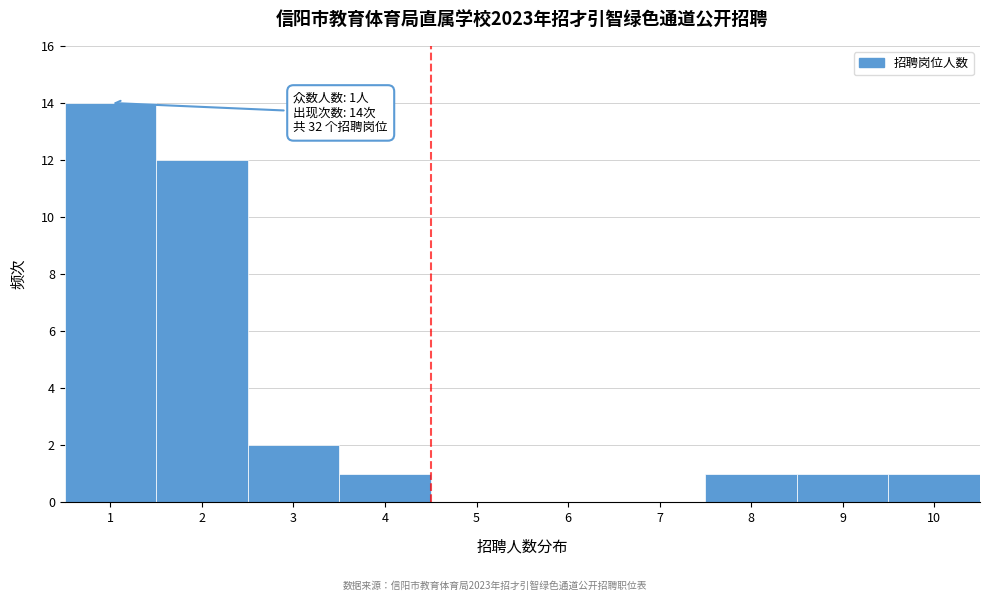

Over which range of the x-axis is the bar tallest?

0.5 to 1.5